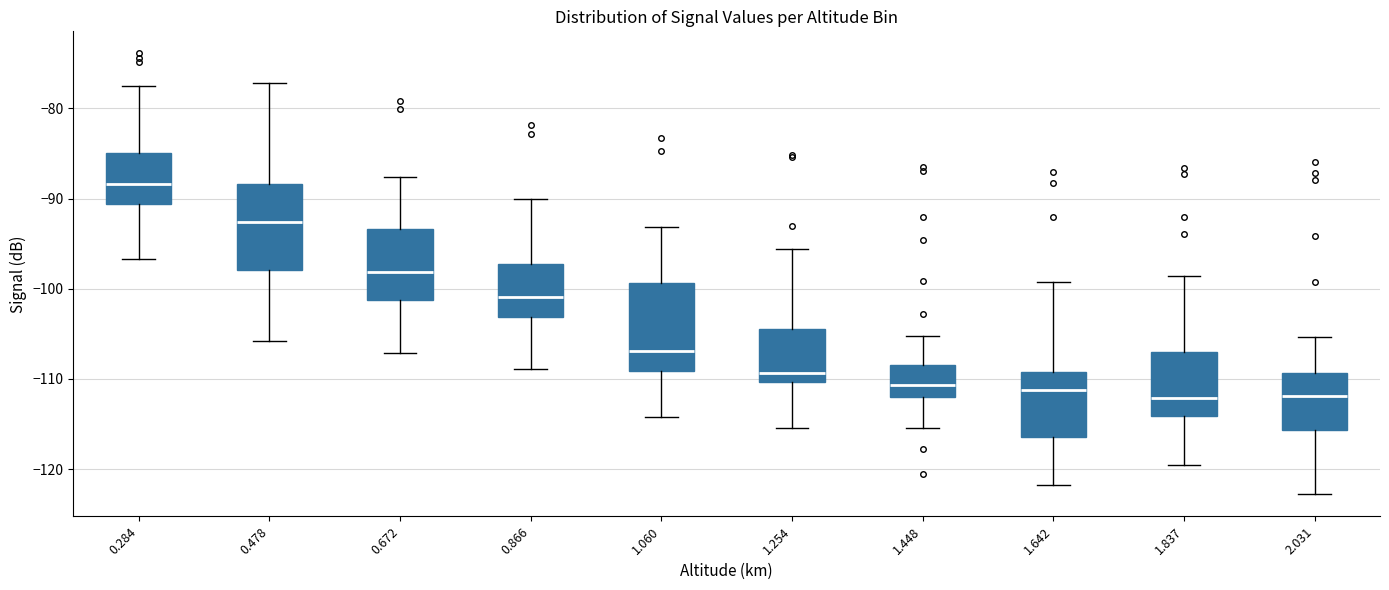

Reading left to right, transcribe this box plot: for each box, give where its median line is, the range the box spans, and where its two whiskers end, as read against the y-axis. The values are not printed on the chart, so give them approximately, as read against the axis.

0.284: median -88, box -91 to -85, whiskers -97 to -77
0.478: median -93, box -98 to -88, whiskers -106 to -77
0.672: median -98, box -101 to -93, whiskers -107 to -88
0.866: median -101, box -103 to -97, whiskers -109 to -90
1.060: median -107, box -109 to -99, whiskers -114 to -93
1.254: median -109, box -110 to -104, whiskers -115 to -96
1.448: median -111, box -112 to -108, whiskers -115 to -105
1.642: median -111, box -116 to -109, whiskers -122 to -99
1.837: median -112, box -114 to -107, whiskers -119 to -99
2.031: median -112, box -116 to -109, whiskers -123 to -105